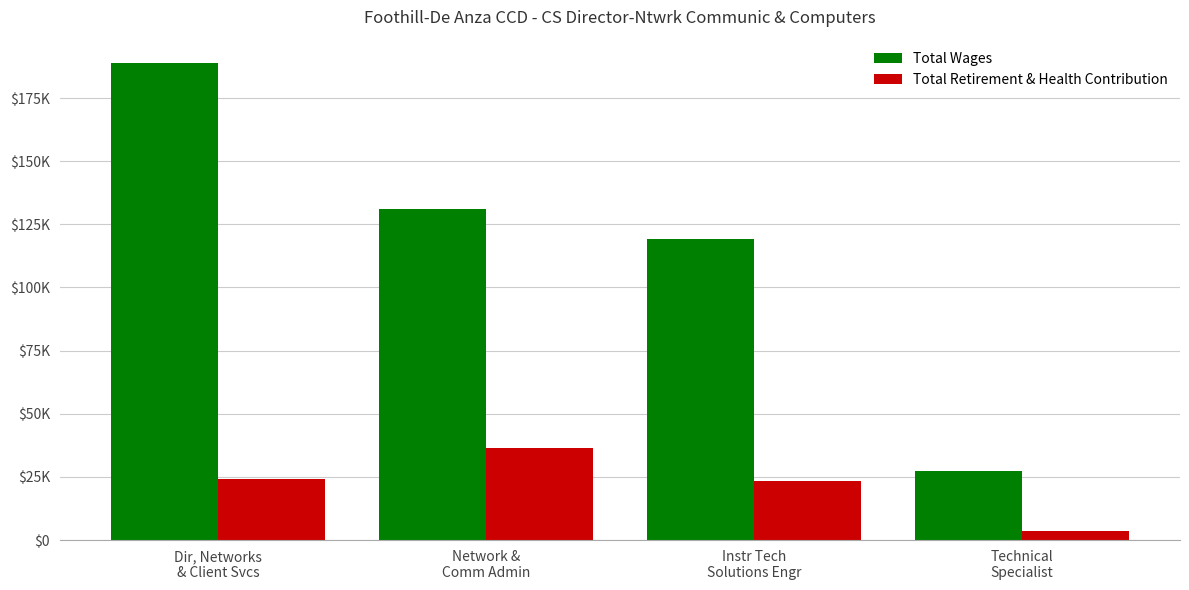

Does the chart contain stacked bars?

No